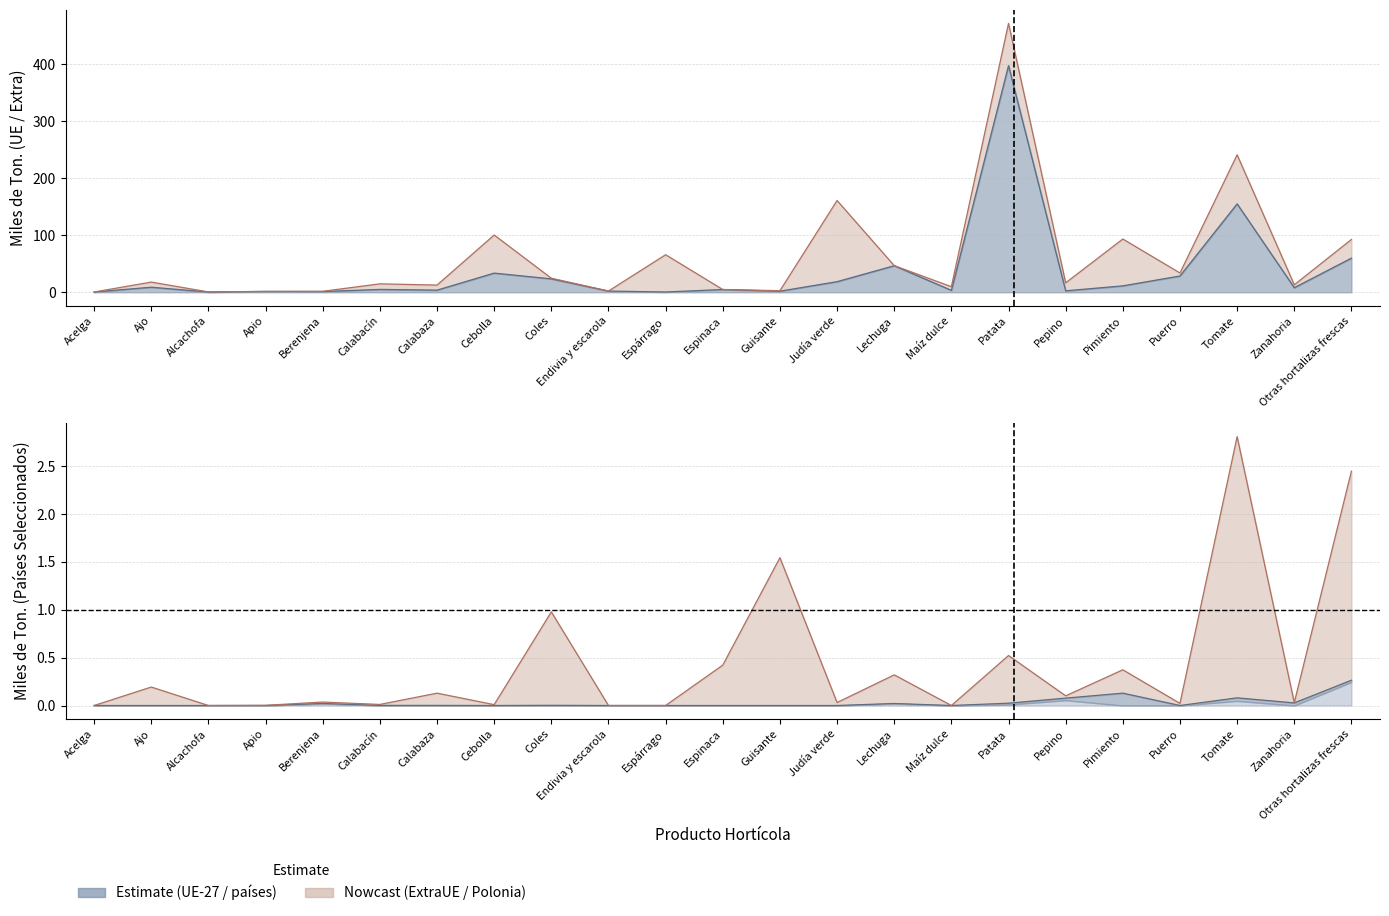

Count the number of categories in the chart.

23